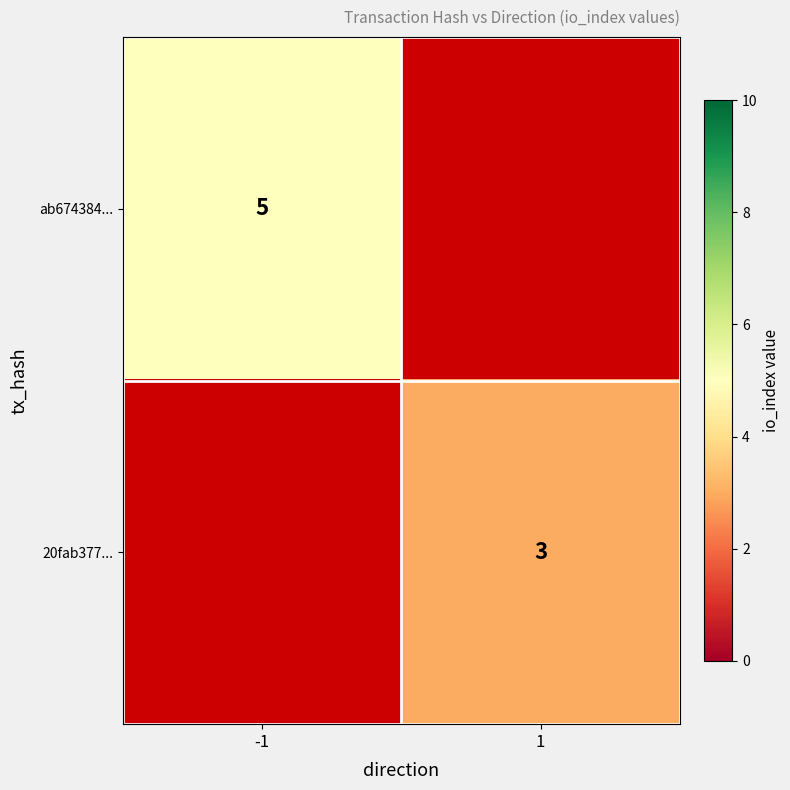

The 20fab377... series shows 5.3 at 1. True or false?

False